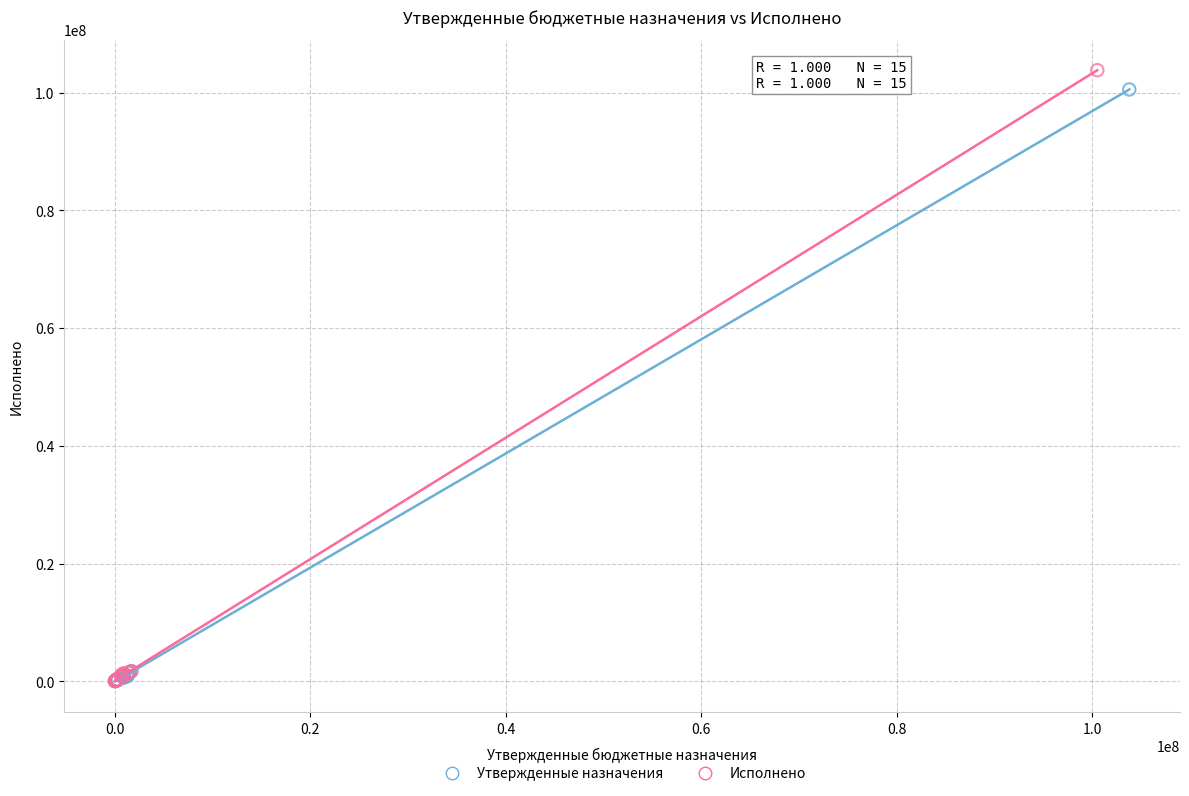

Which series has the largest Y range (max minus min)?

Исполнено